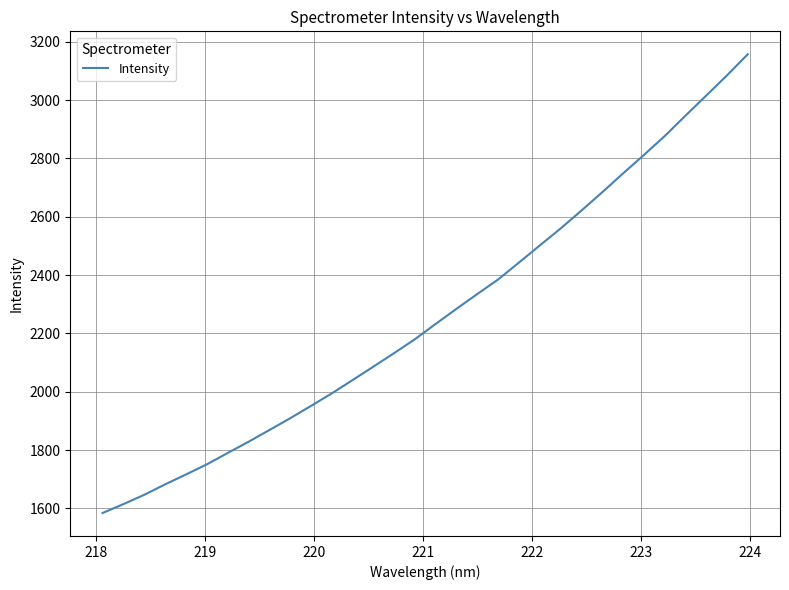

What is the difference between the maximum and minimum values?

1573.4